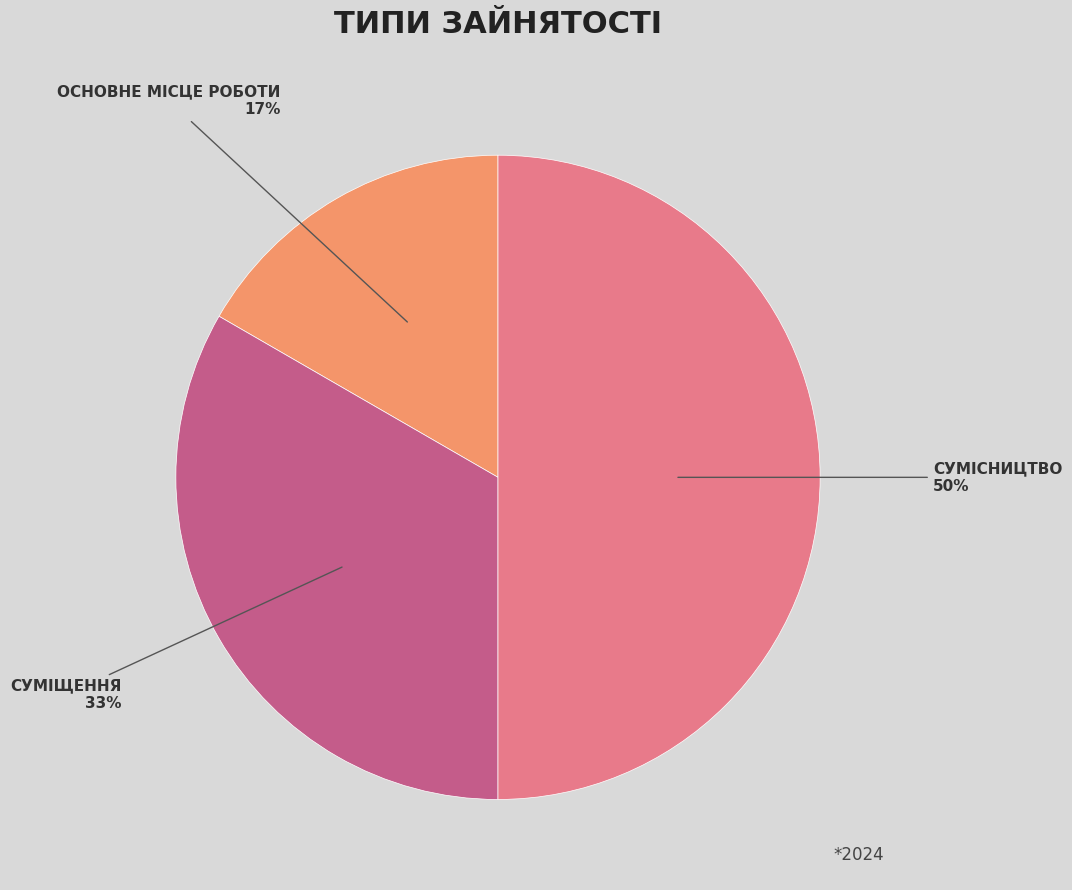

To the nearest percent, what is the average slice percentage?

33%